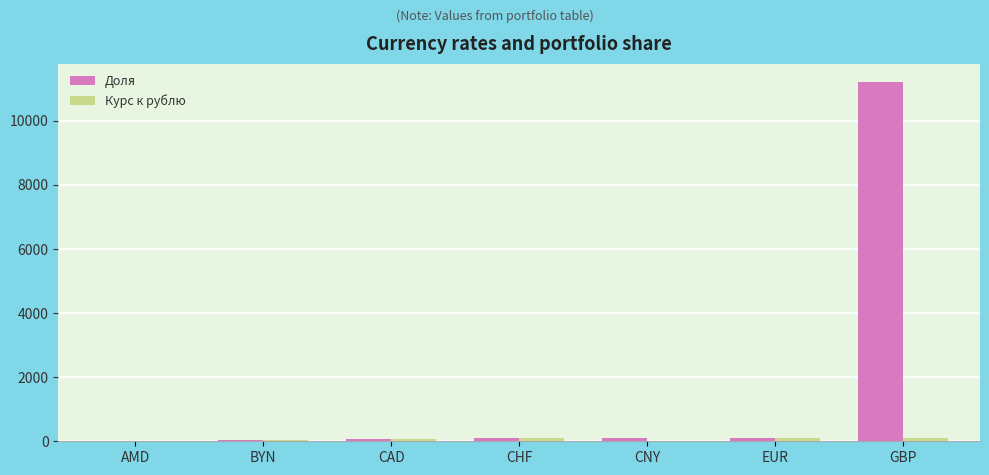

Which category has the highest value across all series?

GBP